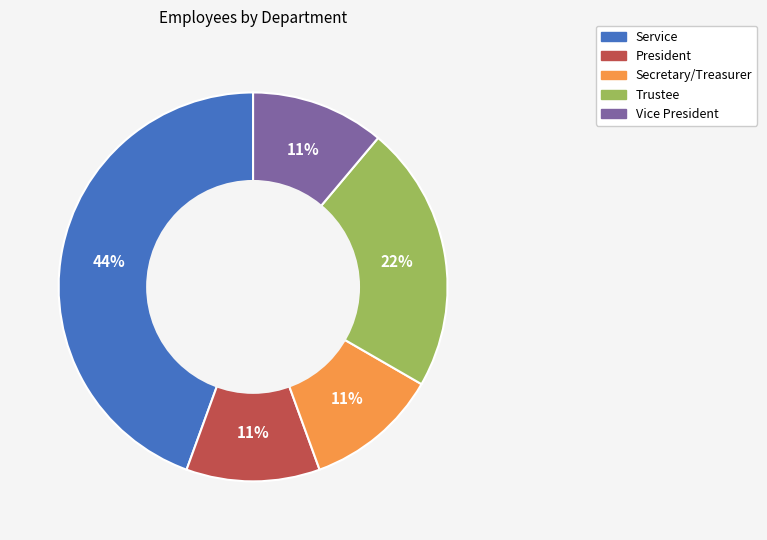

The President slice represents 11% of the pie. True or false?

True